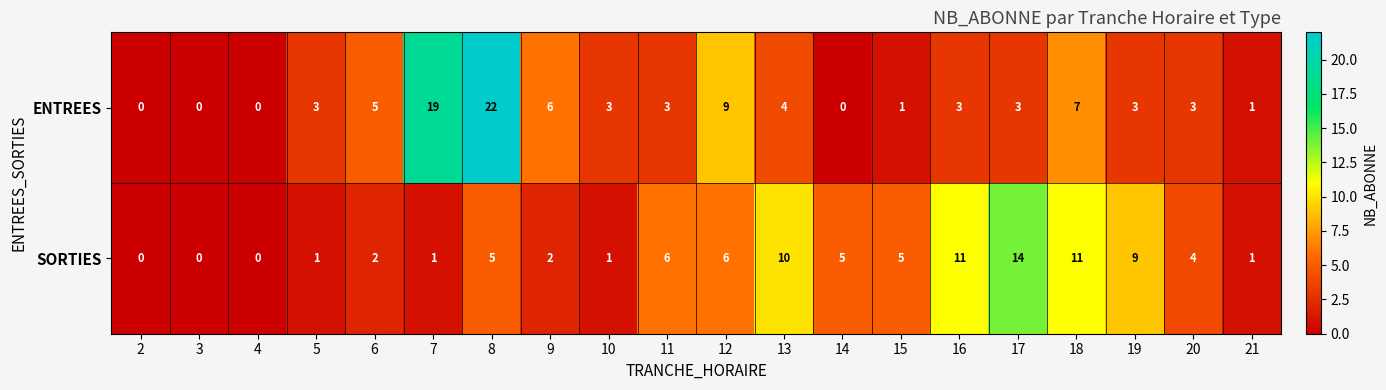

Read the ENTREES value at 6, to the nearest 5.

5